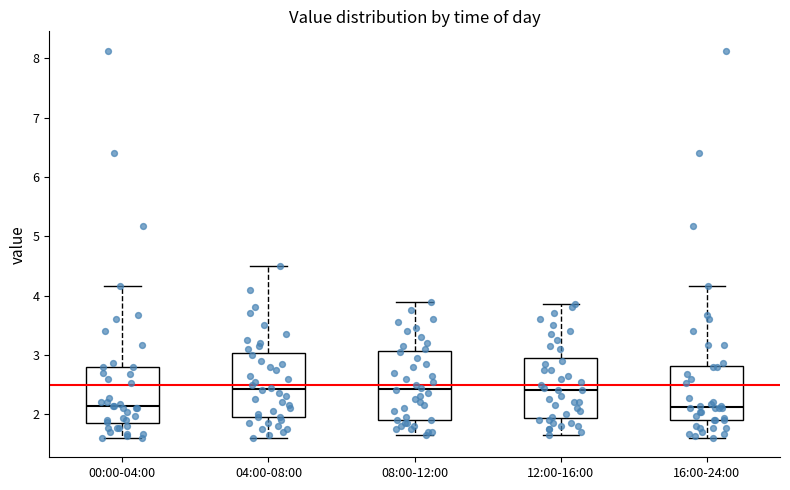

Reading left to right, read every box against the y-axis: the position of its median line, the range the box covers, and the ends of its whiskers. The values are not printed on the chart, so give them approximately, as read against the axis.

00:00-04:00: median 2.1, box 1.9 to 2.8, whiskers 1.6 to 4.2
04:00-08:00: median 2.4, box 2.0 to 3.0, whiskers 1.6 to 4.5
08:00-12:00: median 2.4, box 1.9 to 3.1, whiskers 1.7 to 3.9
12:00-16:00: median 2.4, box 1.9 to 3.0, whiskers 1.7 to 3.9
16:00-24:00: median 2.1, box 1.9 to 2.8, whiskers 1.6 to 4.2